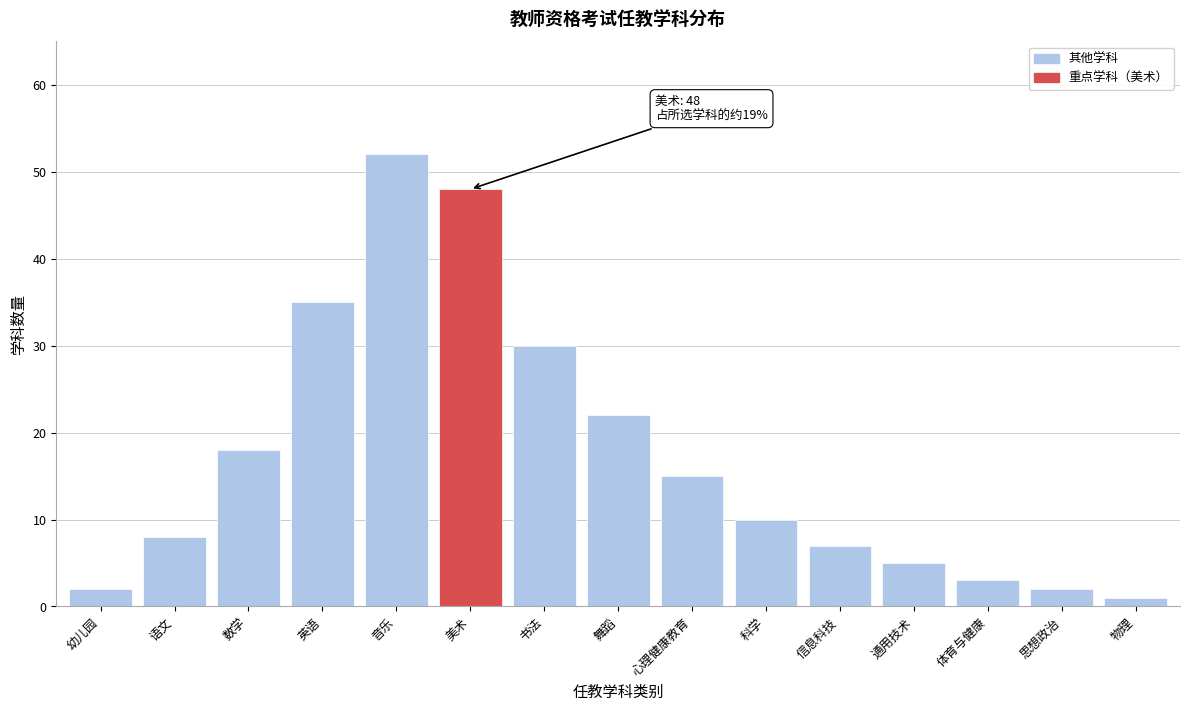

Reading left to right, what are all the values shown in this chart?

幼儿园=2	语文=8	数学=18	英语=35	音乐=52	美术=48	书法=30	舞蹈=22	心理健康教育=15	科学=10	信息科技=7	通用技术=5	体育与健康=3	思想政治=2	物理=1